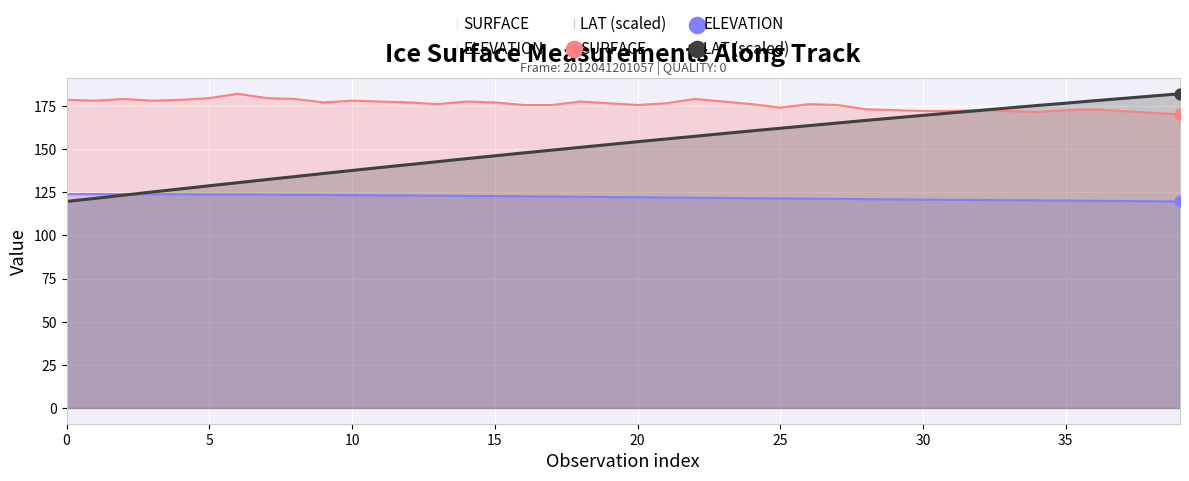

Which series has the largest total across all categories?

SURFACE